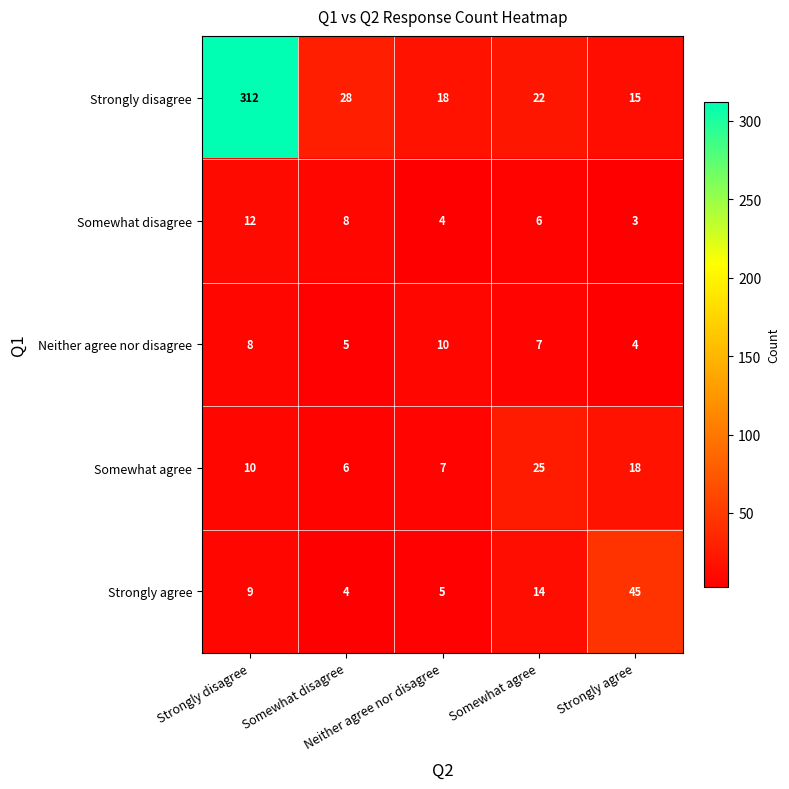

At how many categories does at least one series exceed 11?

5